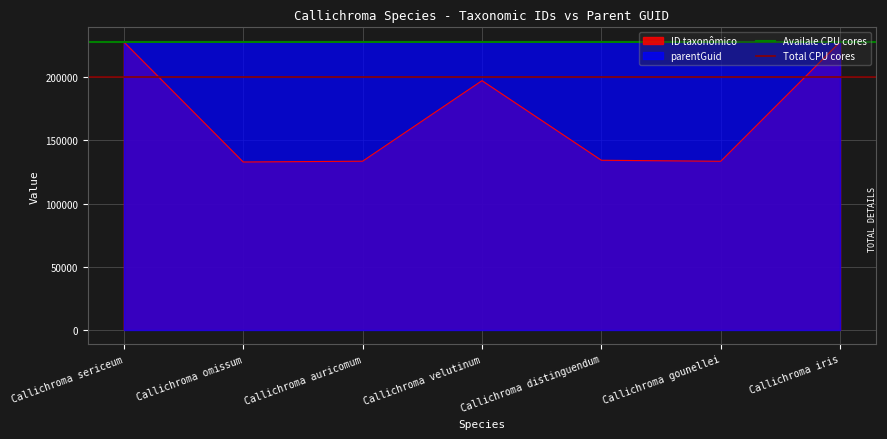

Which has a higher value, Callichroma sericeum or Callichroma omissum?

Callichroma sericeum